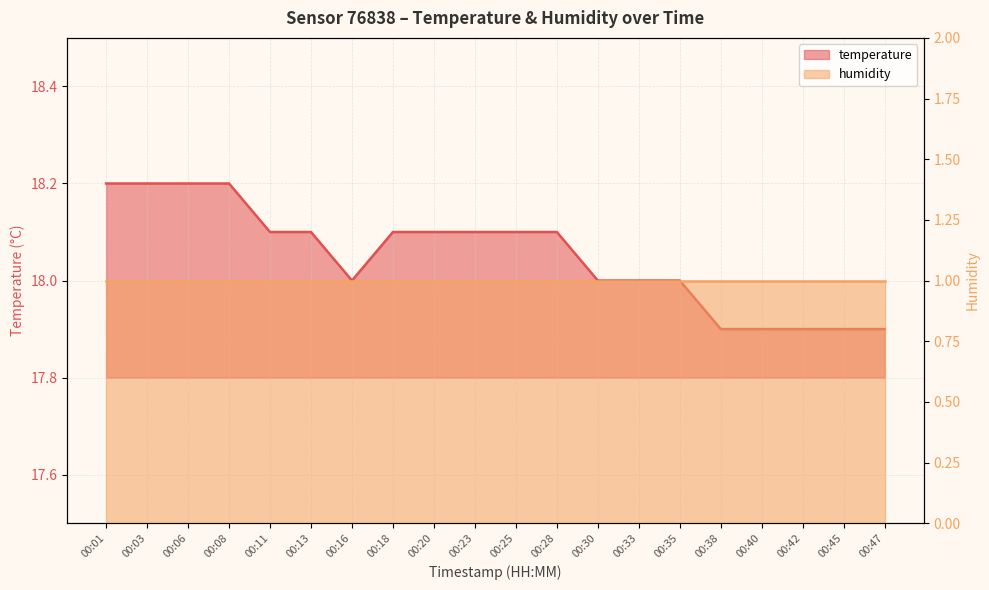

What is the value of the 2nd point from the left?

18.2